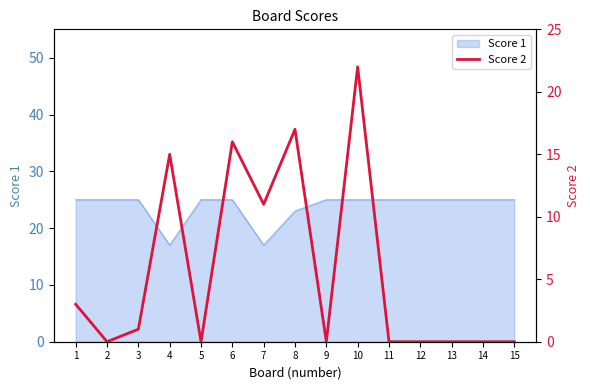

How many points are higher than both their immediate neighbors (excluding endpoints)?

4